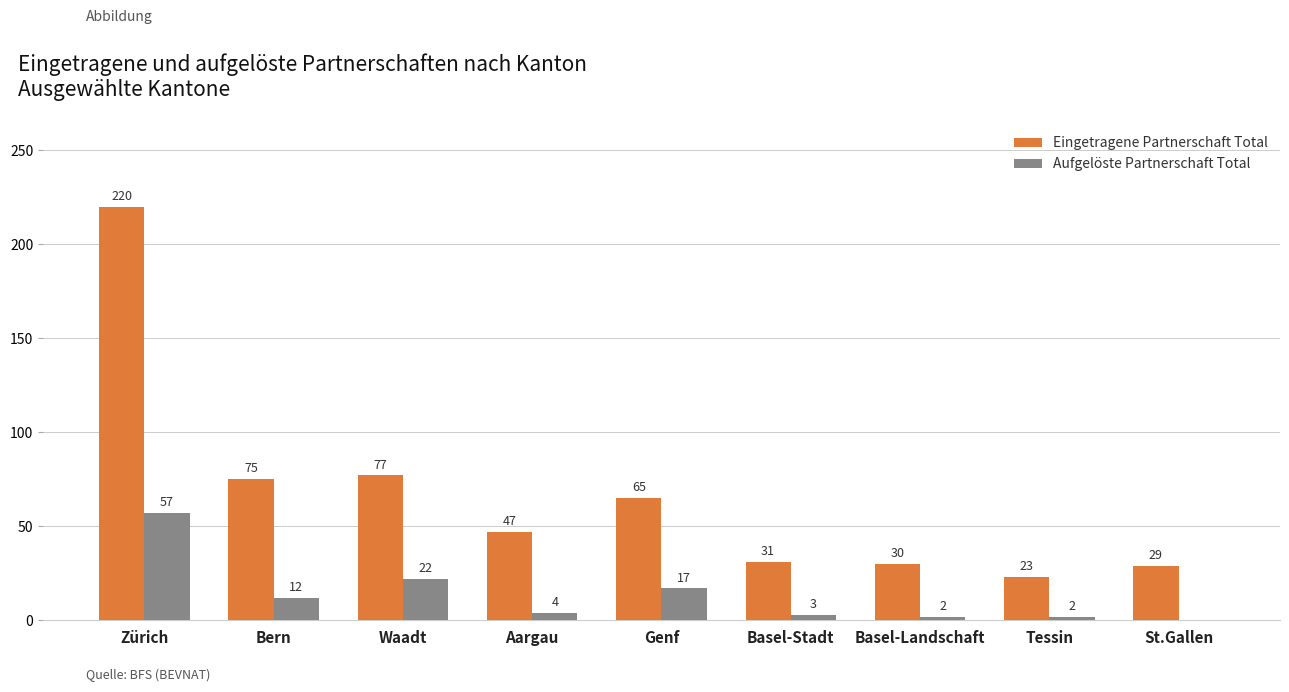

How many categories are shown in the chart?

9